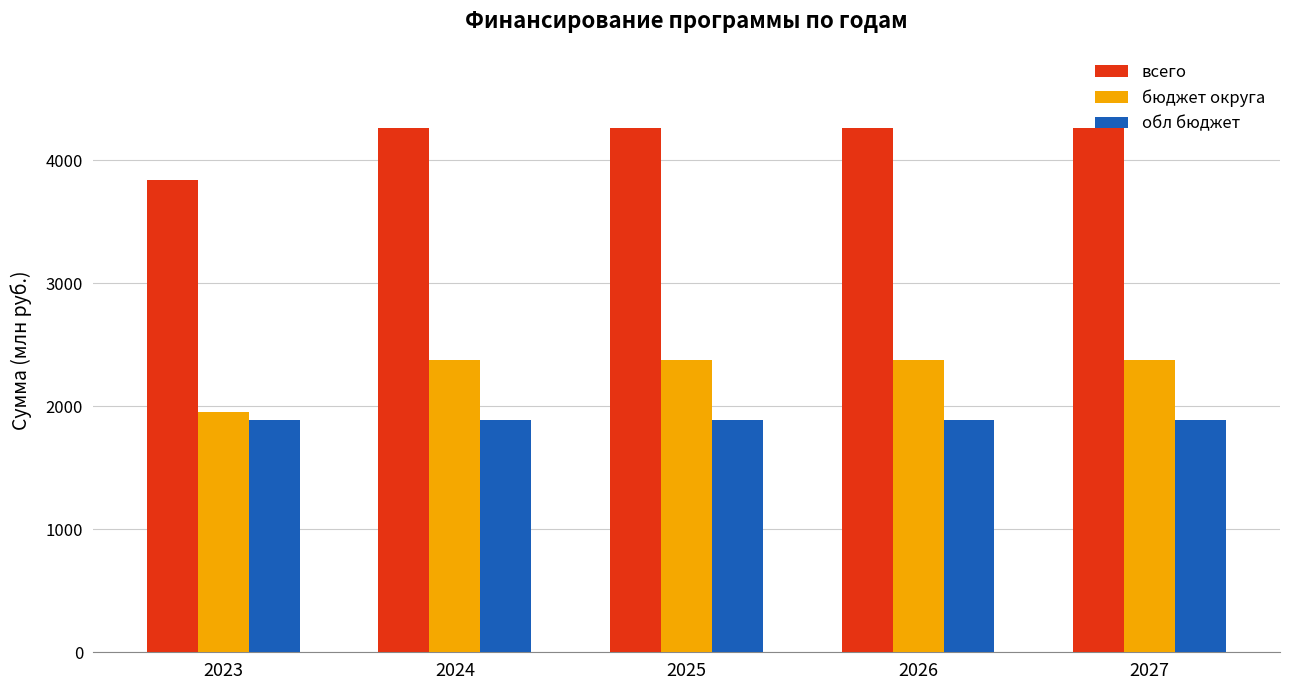

Is the value of бюджет округа at 2025 greater than the value of обл бюджет at 2025?

Yes